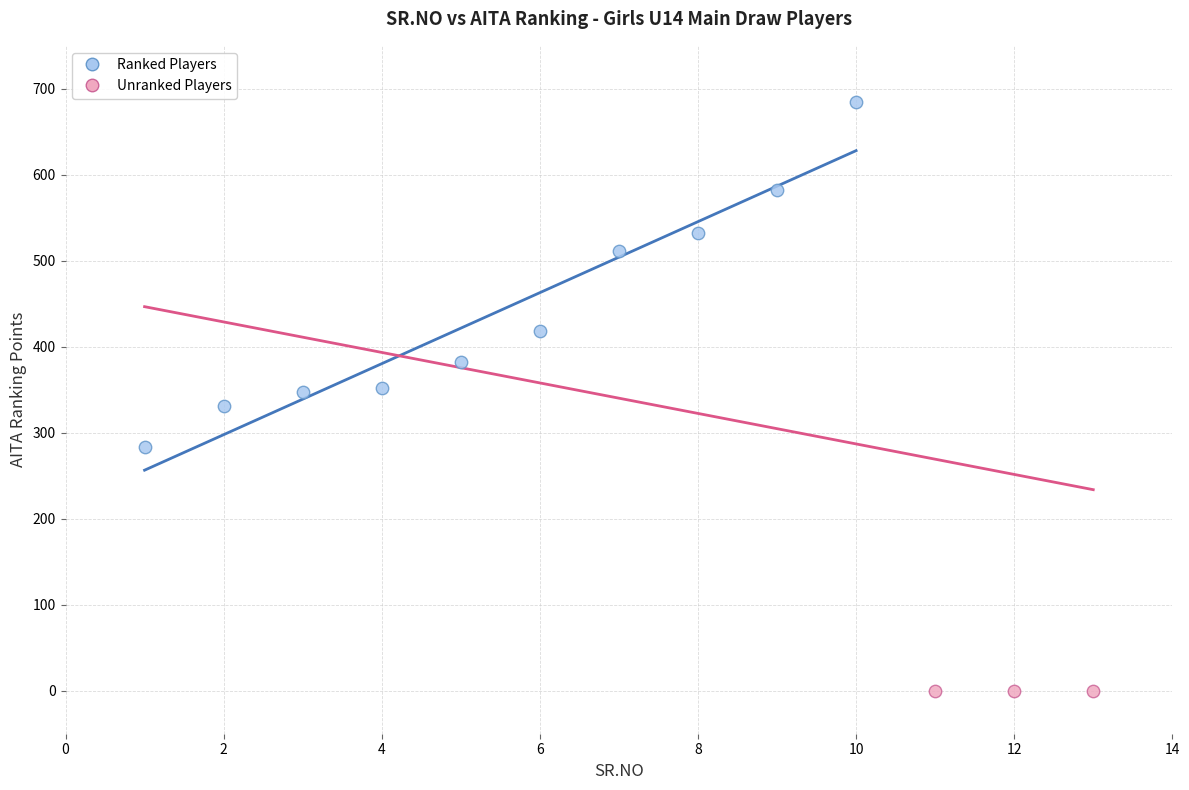

Which series contains the lowest Y value?

Unranked Players